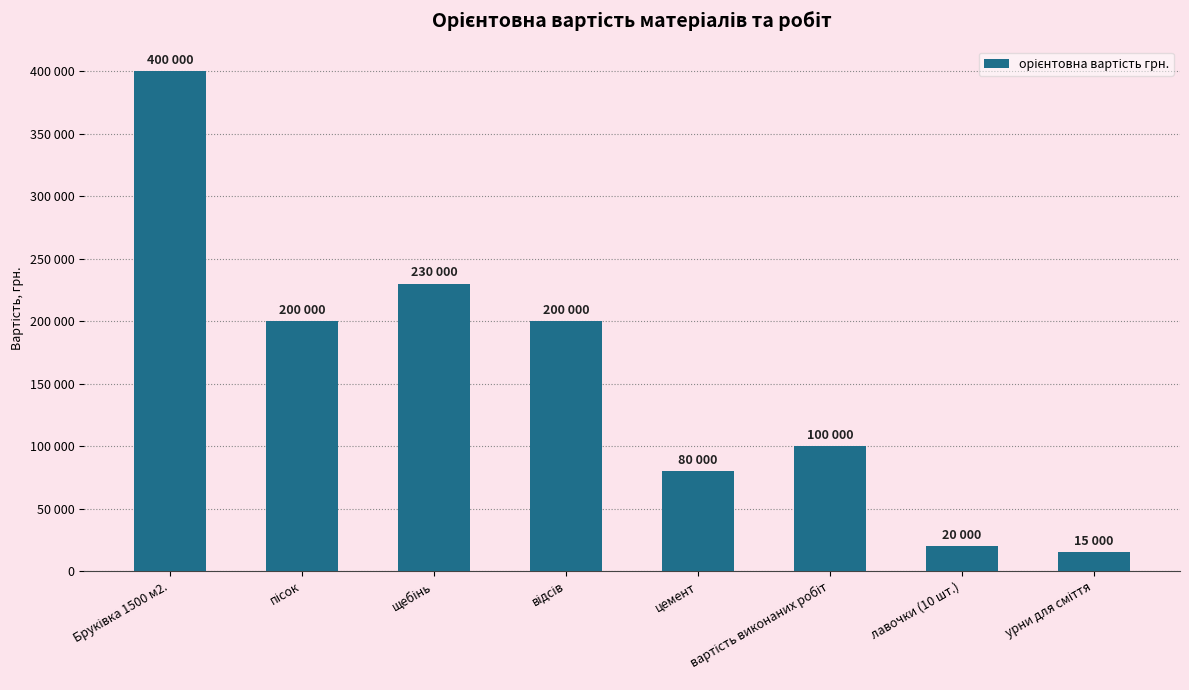

Does the chart contain any negative values?

No